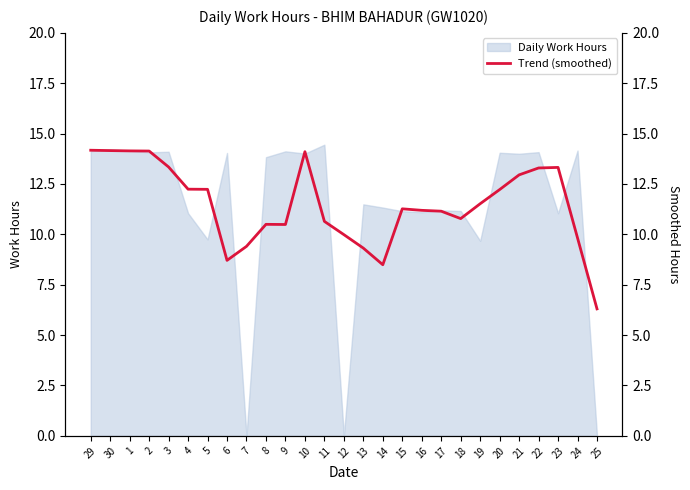

The value of Daily Work Hours at 20 is 6.3. True or false?

False